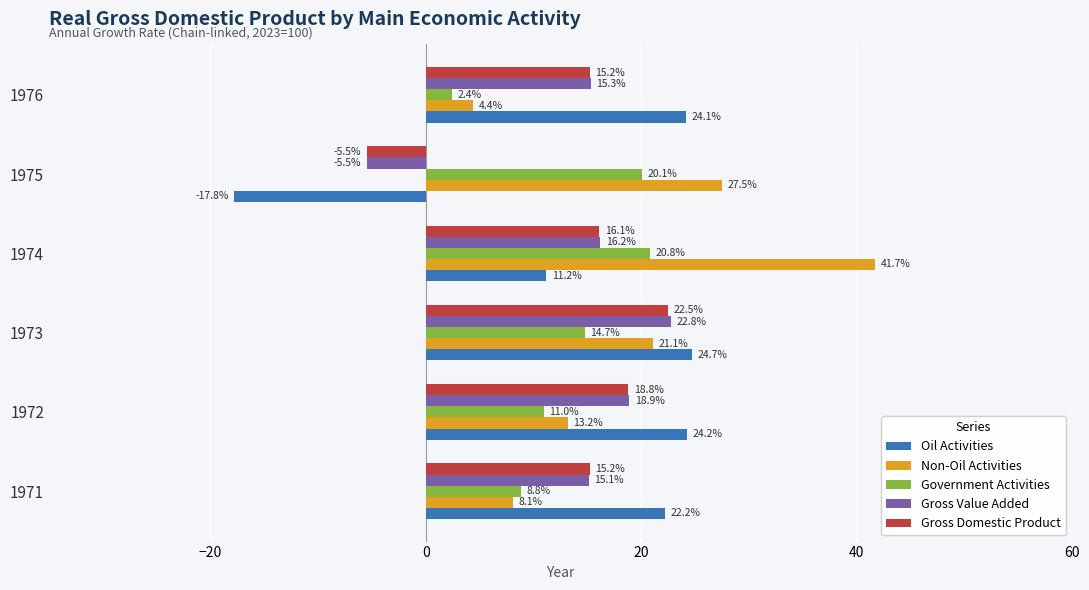

Rank the series at 1976 from lowest to highest value.

Government Activities, Non-Oil Activities, Gross Domestic Product, Gross Value Added, Oil Activities